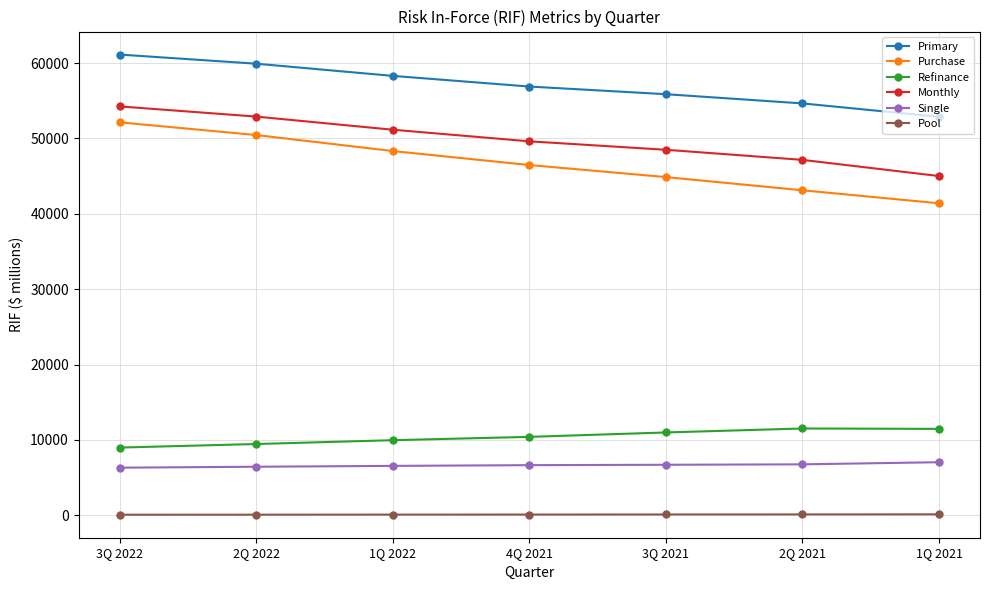

What is the approximate value of Purchase at 3Q 2021, to the nearest 10?

44870